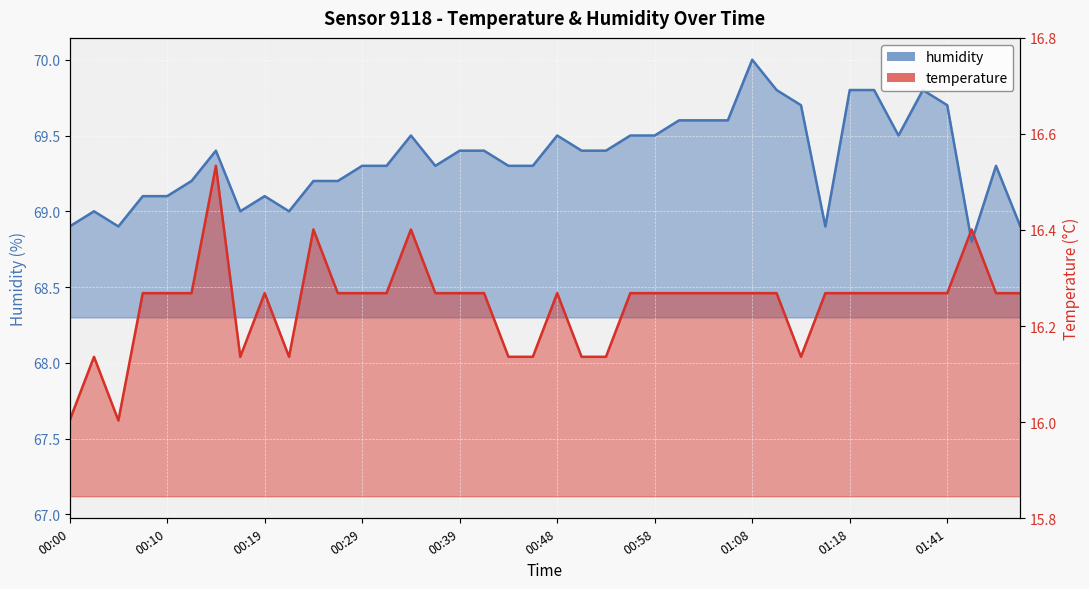

At how many categories does at least one series exceed 68?

40